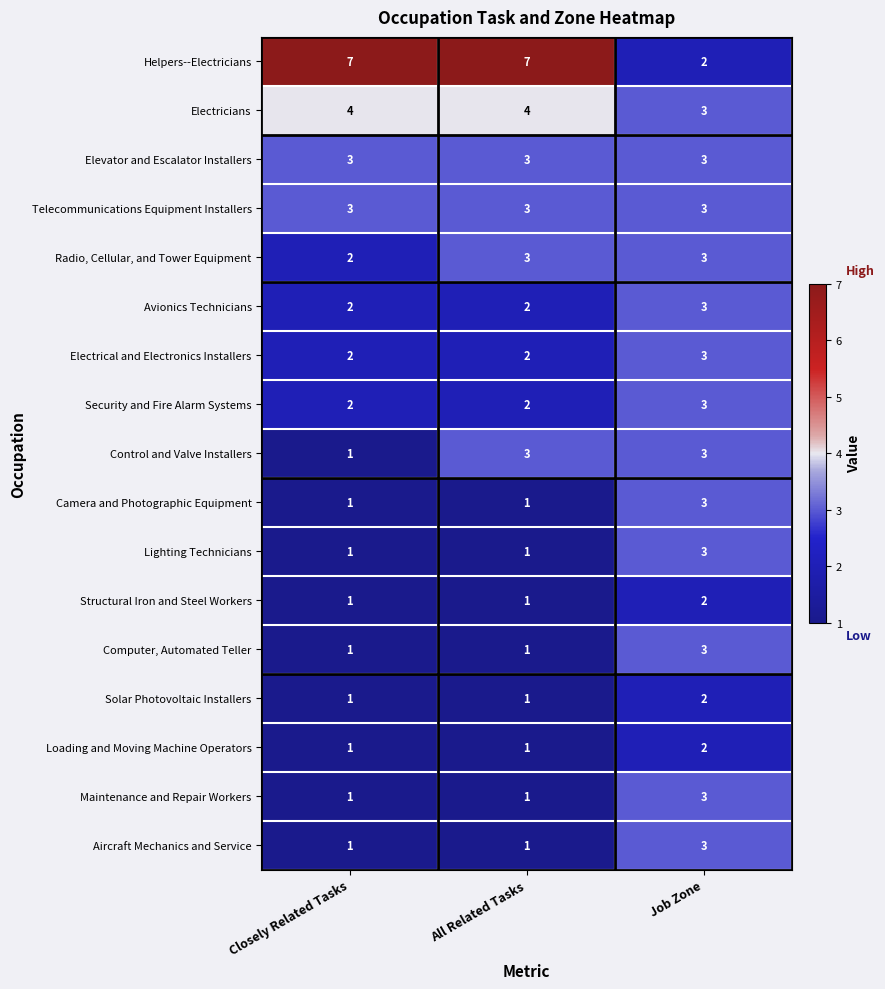

How many Lighting Technicians values are between 1 and 3?

3